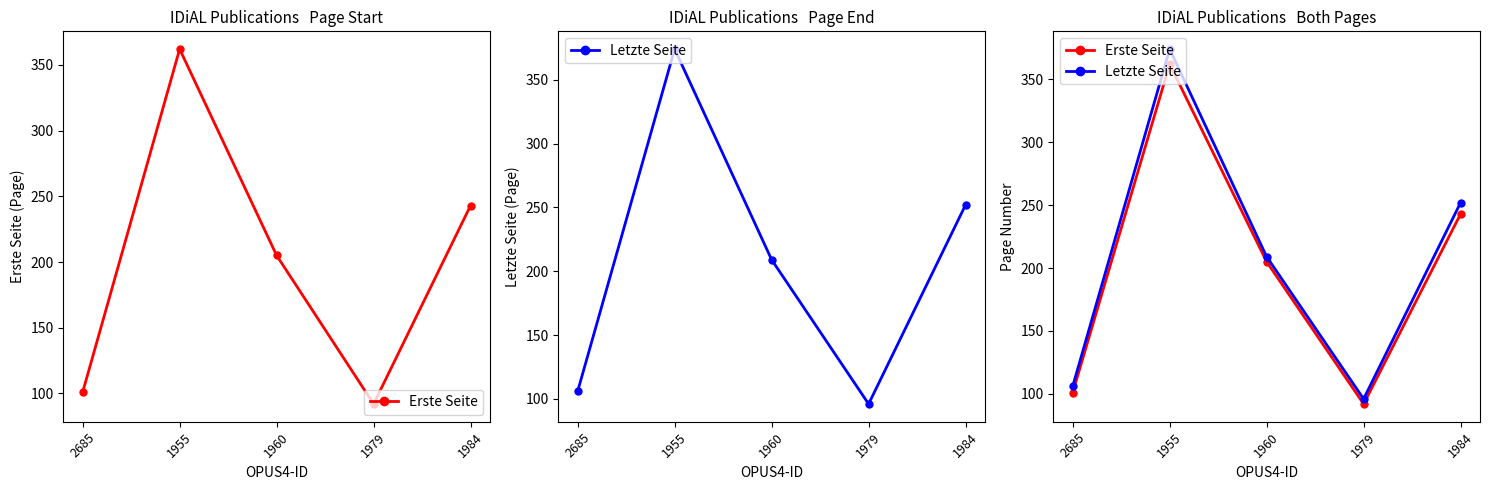

What is the value of the Erste Seite point at the 4th from the left?

92